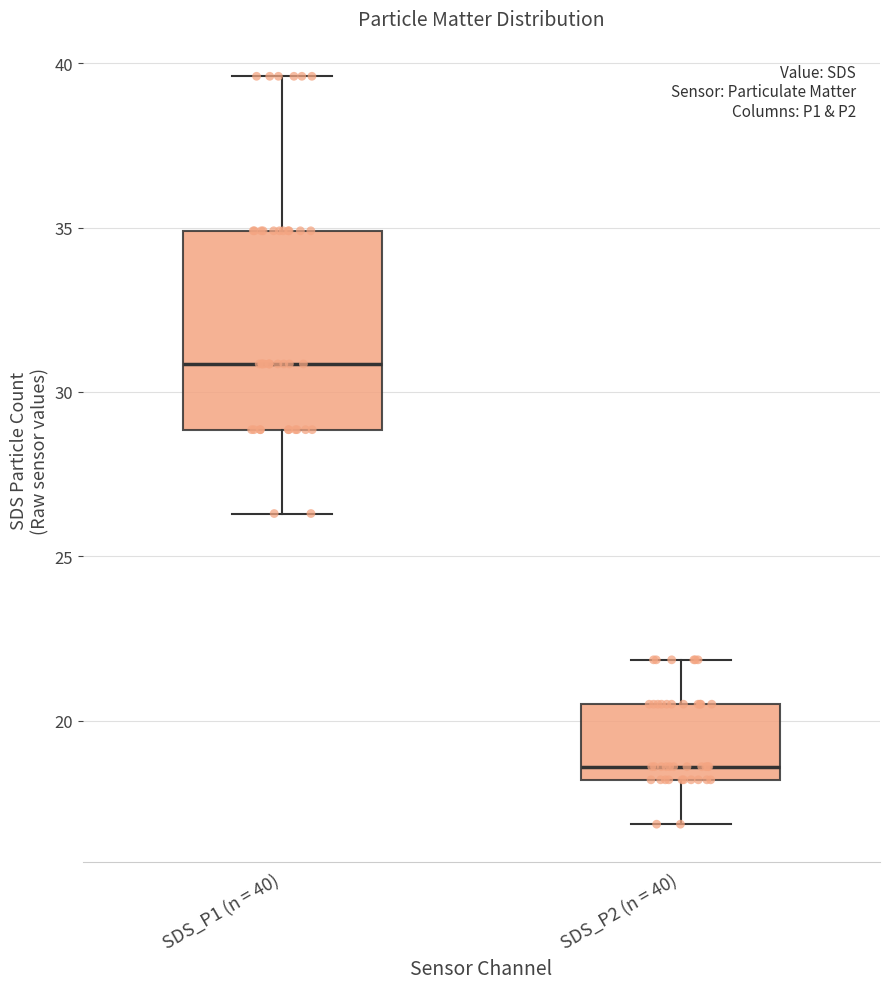

Which box has the highest median line?

SDS_P1 (n = 40)